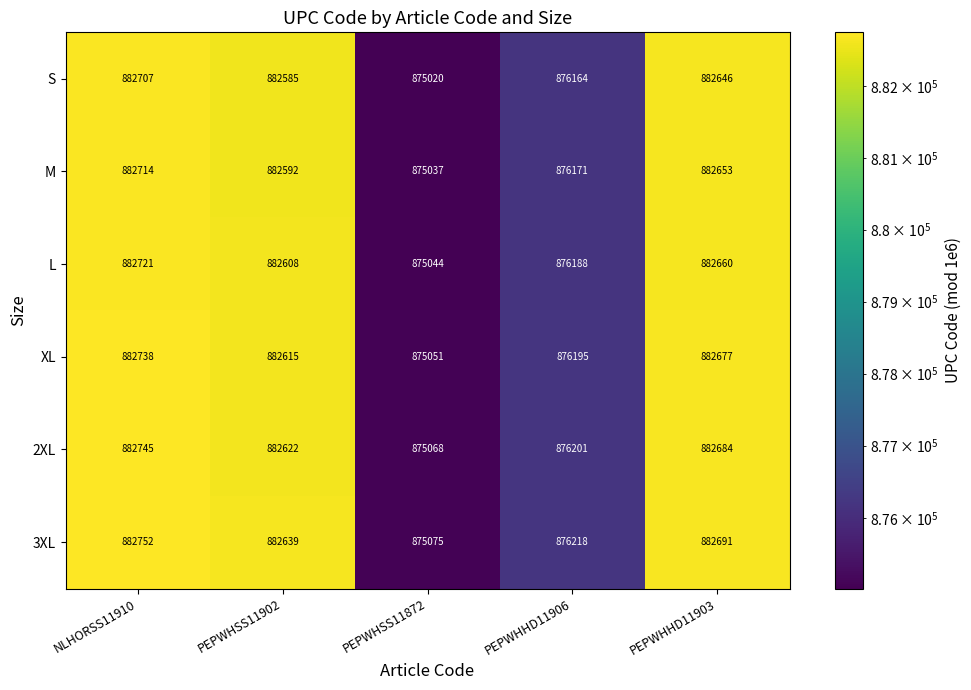

What is the spread (max minus min) of values at PEPWHSS11872?

55